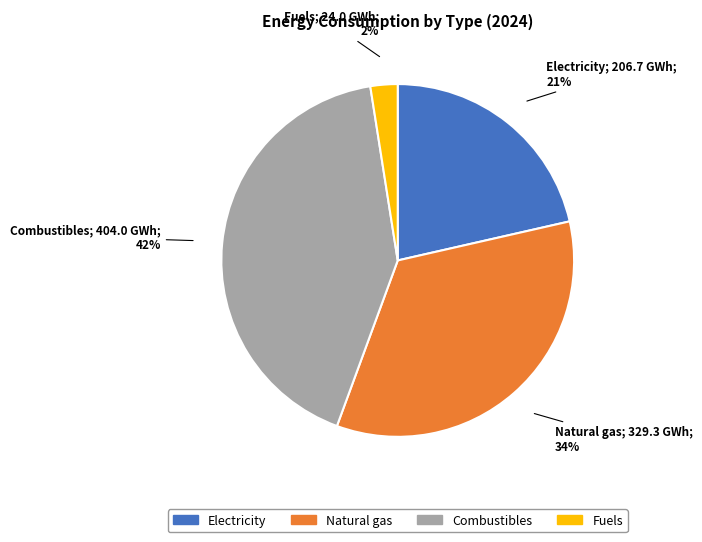

Which has a higher value, Fuels or Natural gas?

Natural gas